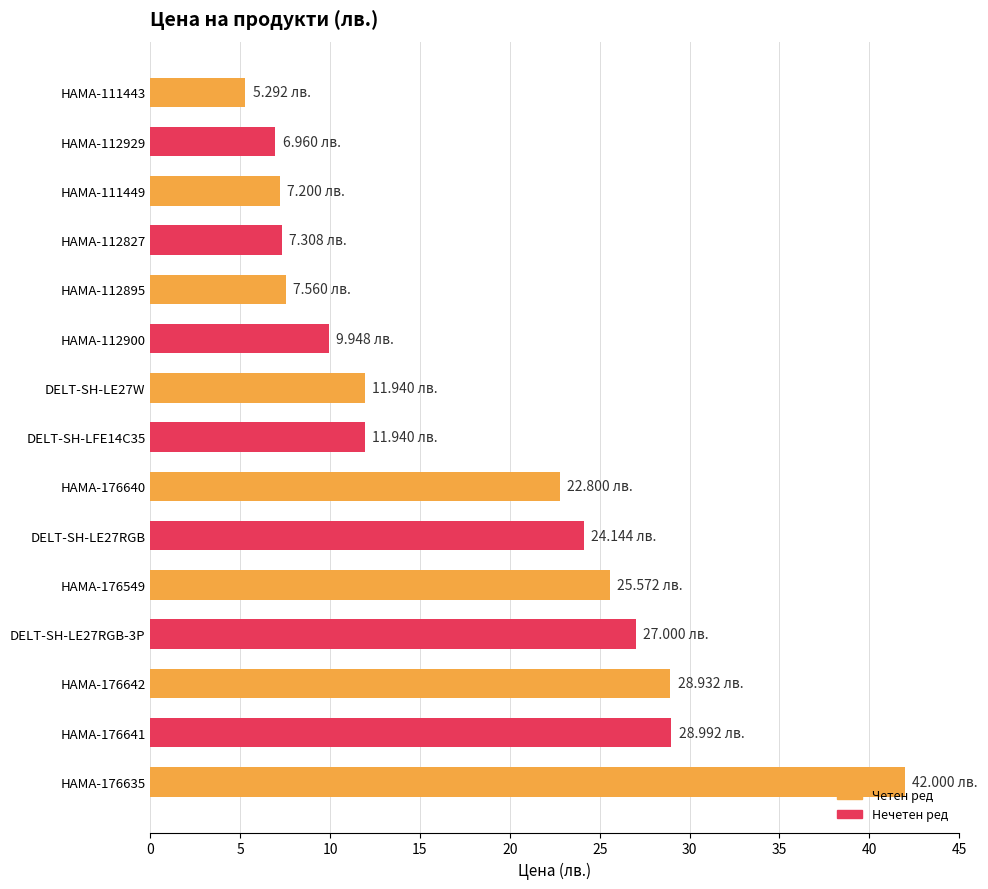

What is the sum of all values?

267.6